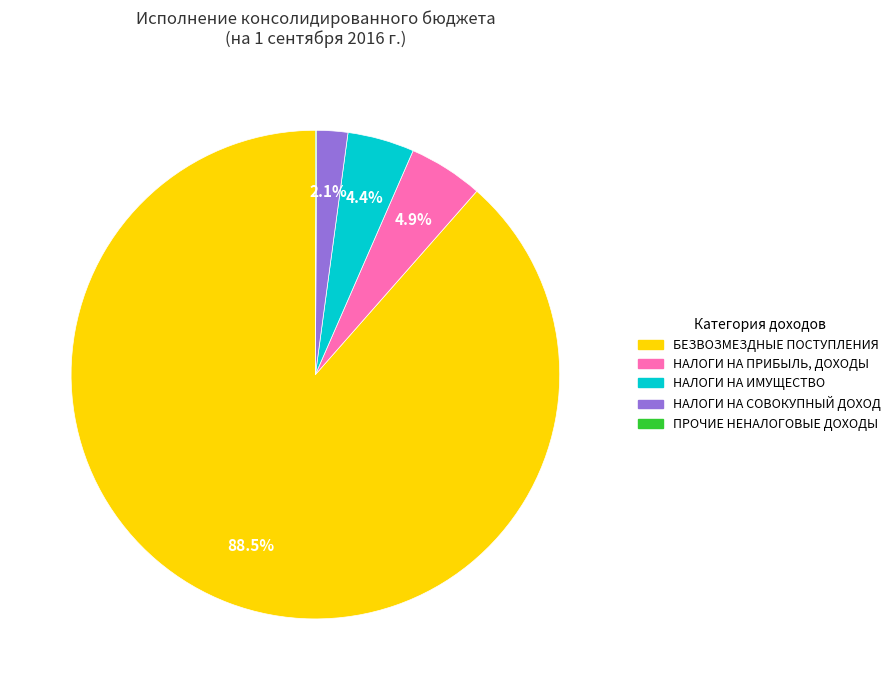

Is there a majority slice in this chart?

Yes